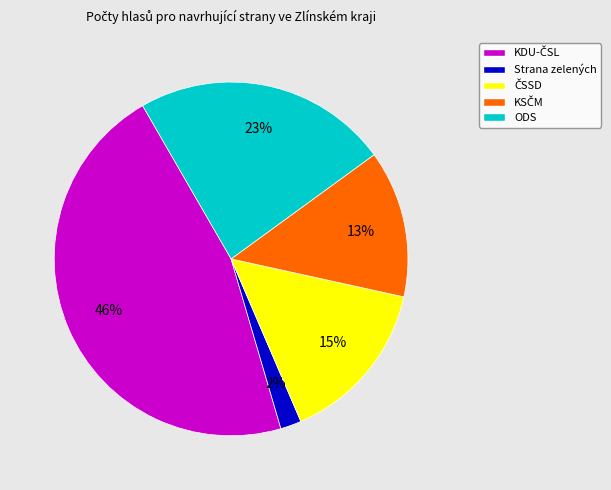

To the nearest percent, what is the difference between the largest and smallest slice percentages?

44%